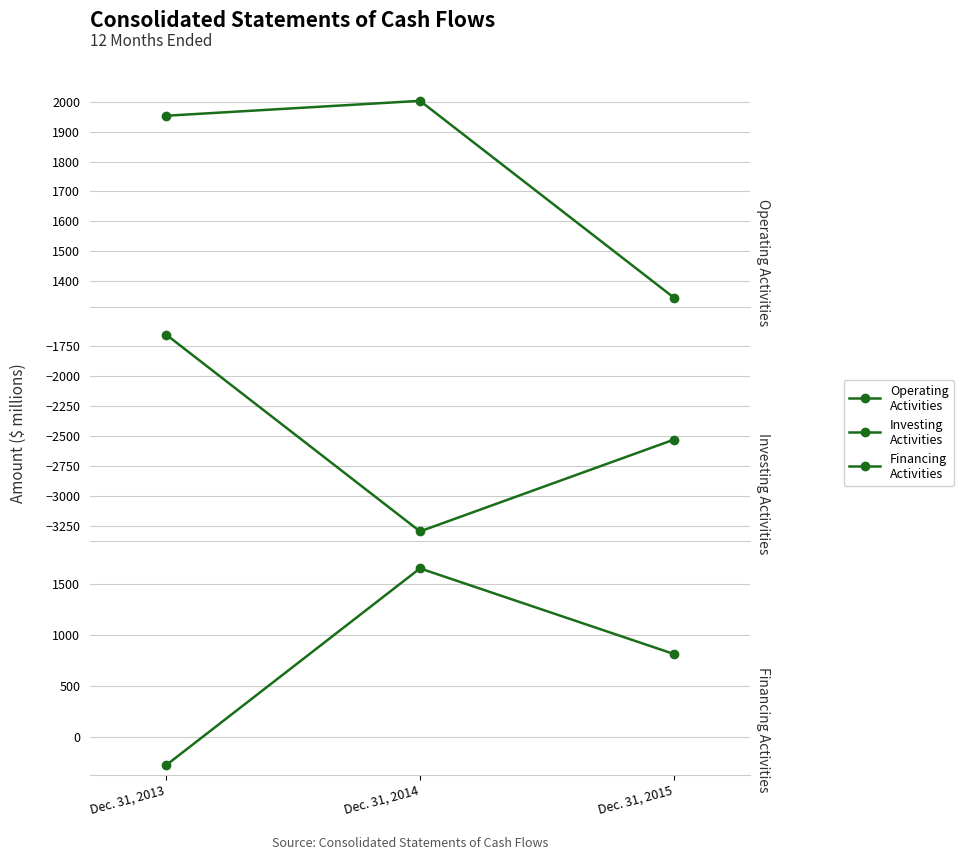

At which label does Net cash provided by operating activities reach its minimum?

Dec. 31, 2015